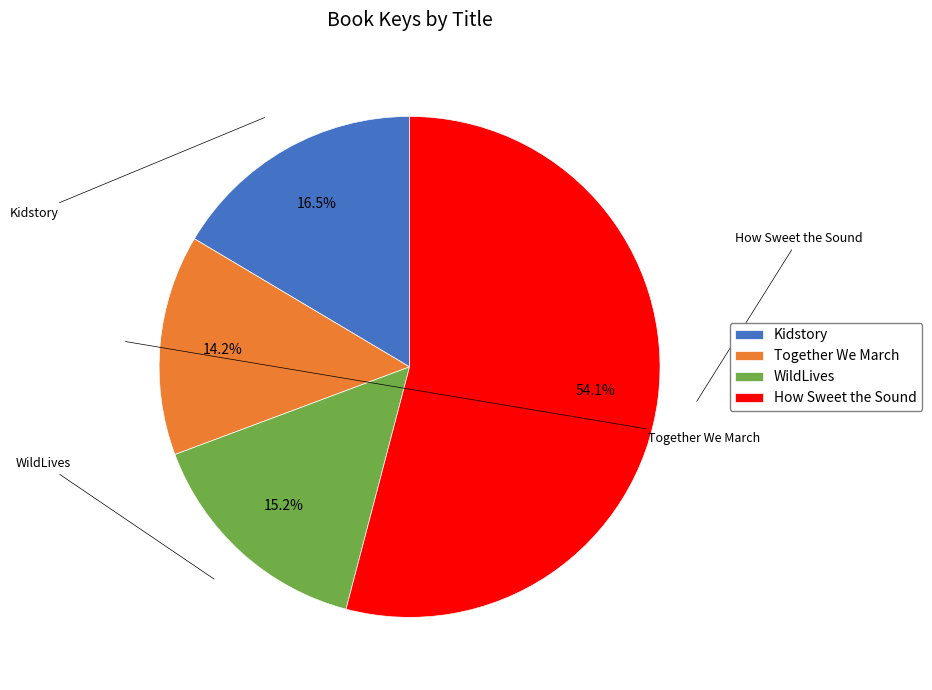

What is the ratio of the value at Together We March to the value at WildLives?

0.9